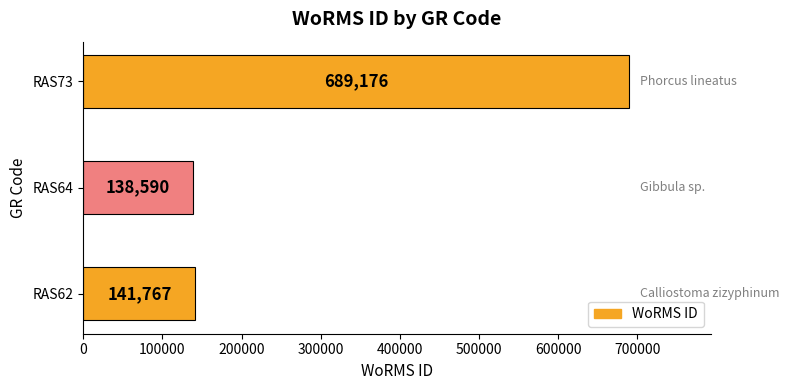

Is it true that the value at RAS73 is 155049?

False